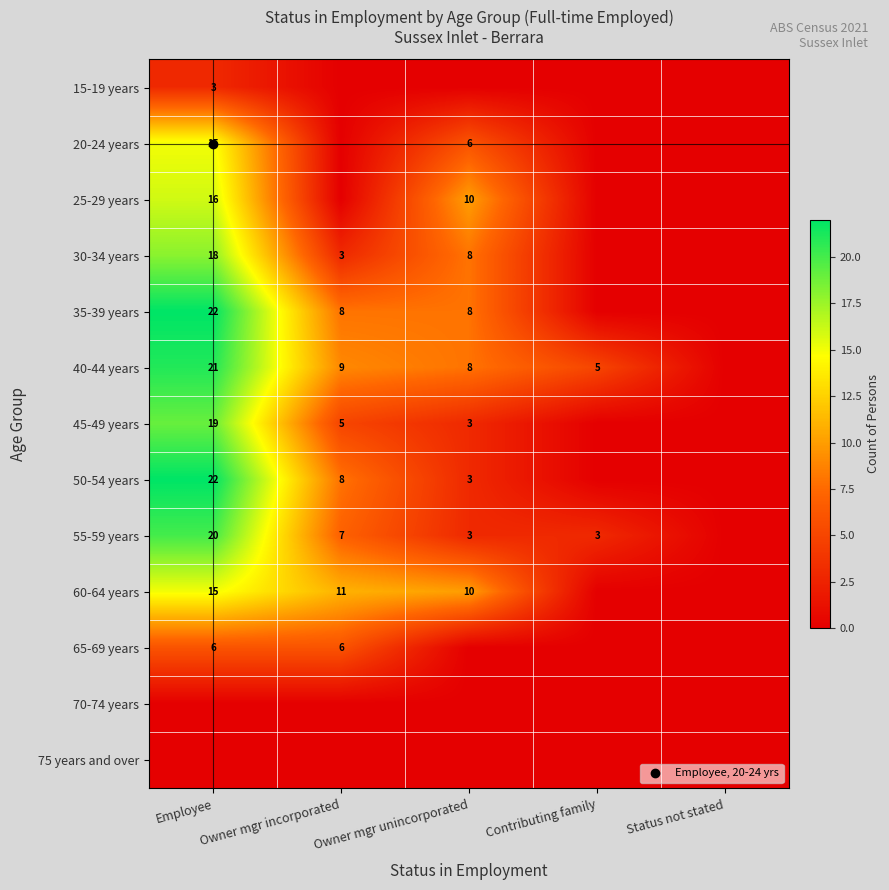

Count the number of data series in this chart.

13